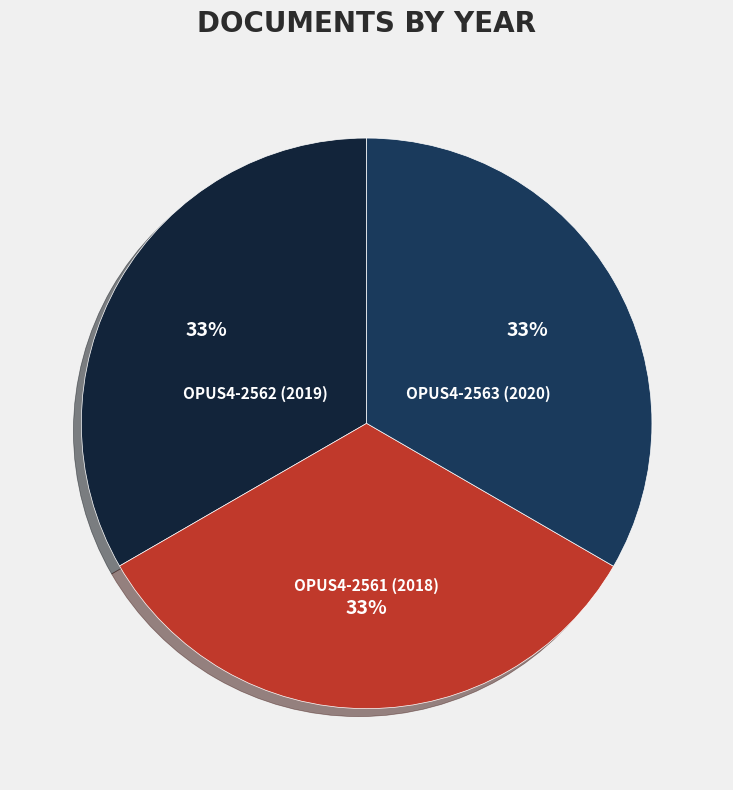

Count the number of slices in the pie.

3